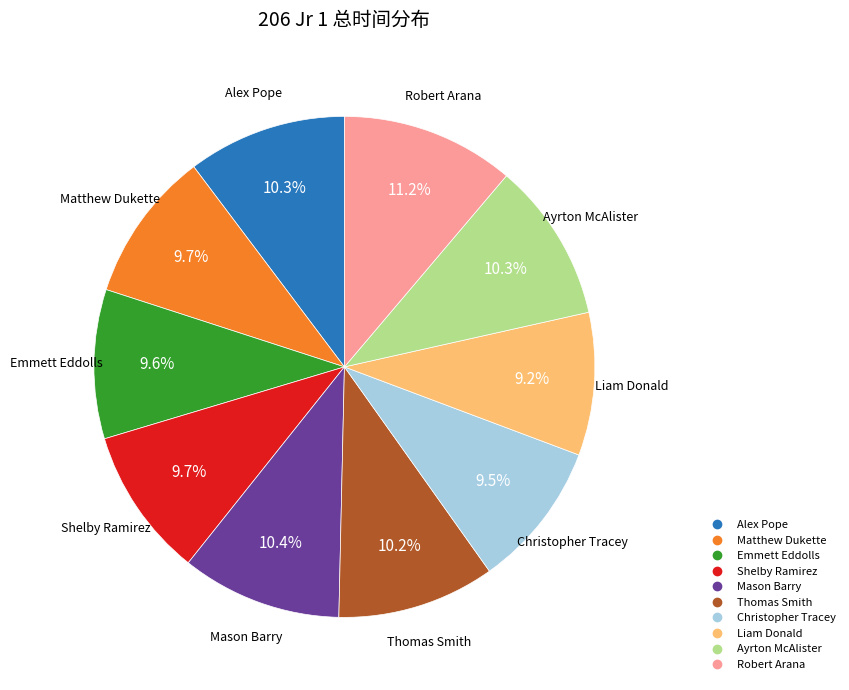

How many slices are in this pie chart?

10